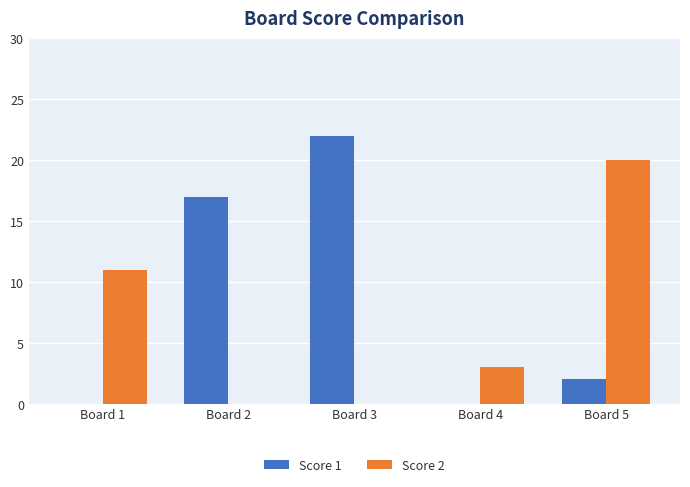

At which label does Score 1 first exceed 2?

Board 2